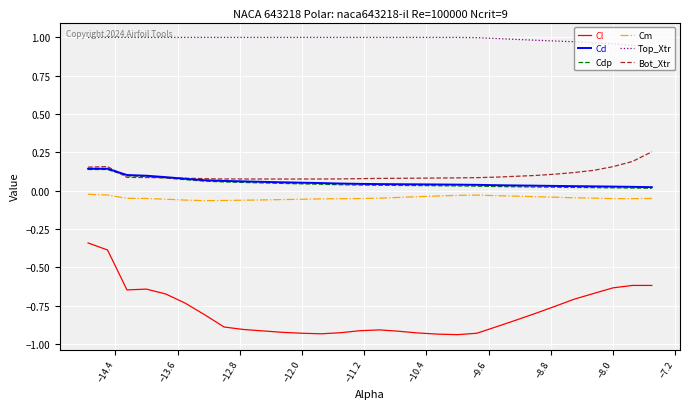

True or false: Cdp and Cl intersect in this chart.

False